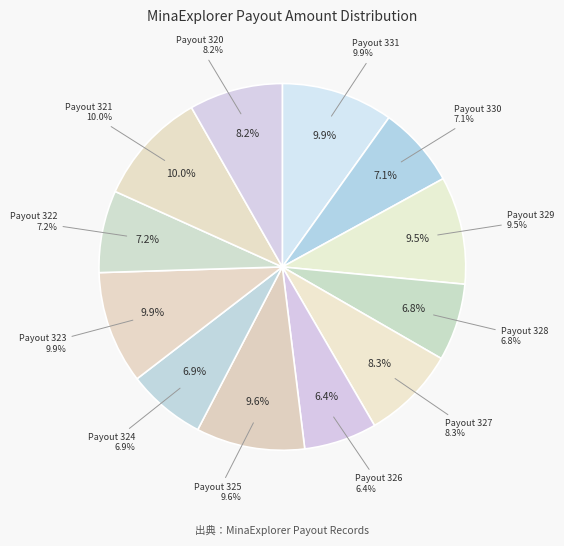

Rank the categories by value from lowest to highest.

Payout 326, Payout 328, Payout 324, Payout 330, Payout 322, Payout 320, Payout 327, Payout 329, Payout 325, Payout 331, Payout 323, Payout 321